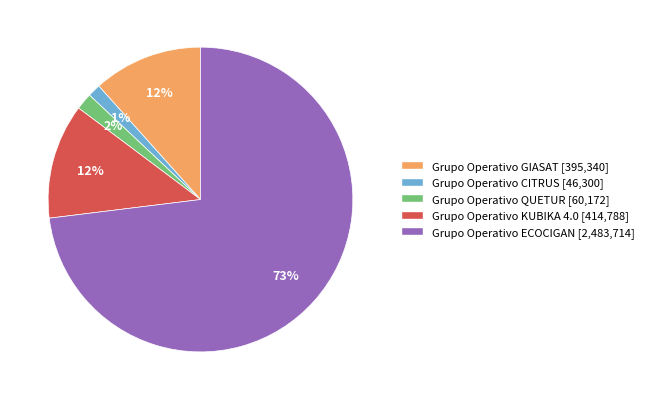

Does any single category account for the majority?

Yes